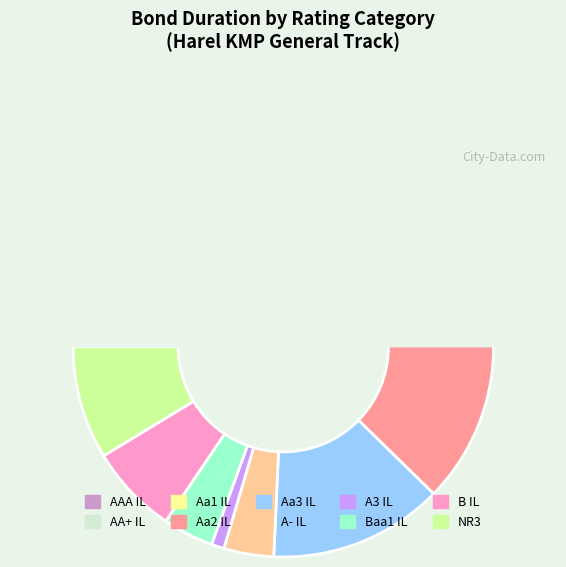

Is Aa2 IL the majority of the pie?

No